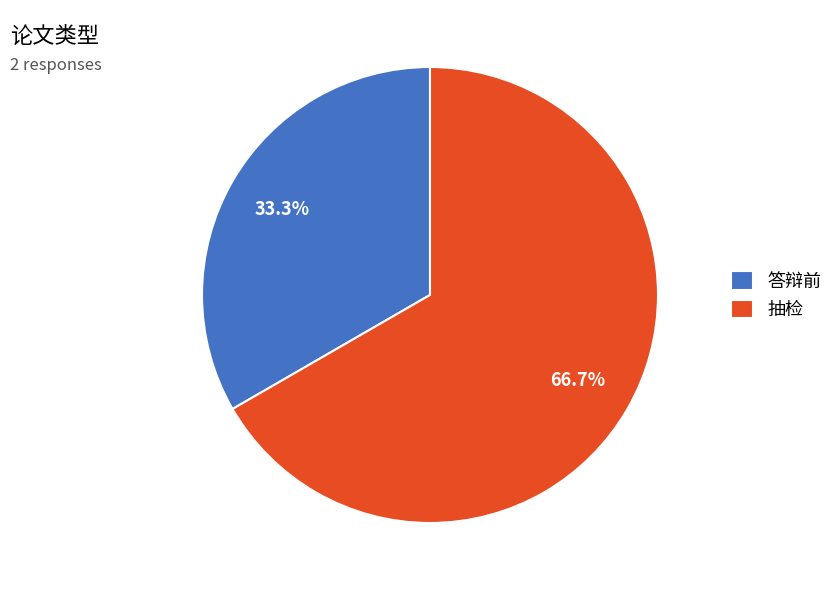

Does any single category account for the majority?

Yes